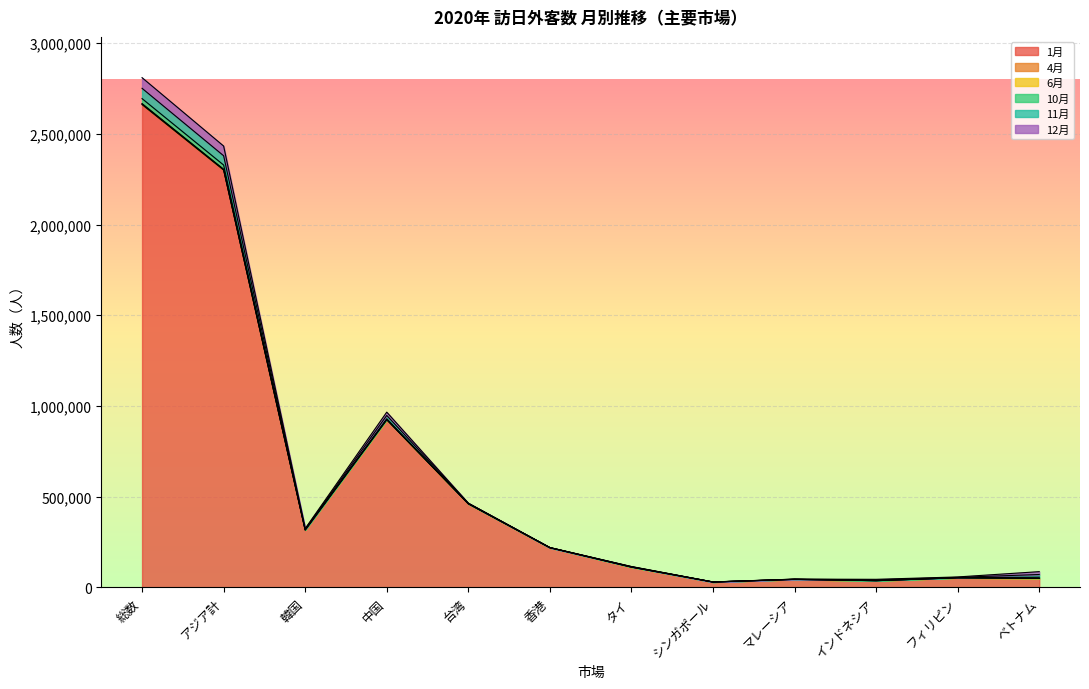

How many interior local peaks does the 10月 series have?

3